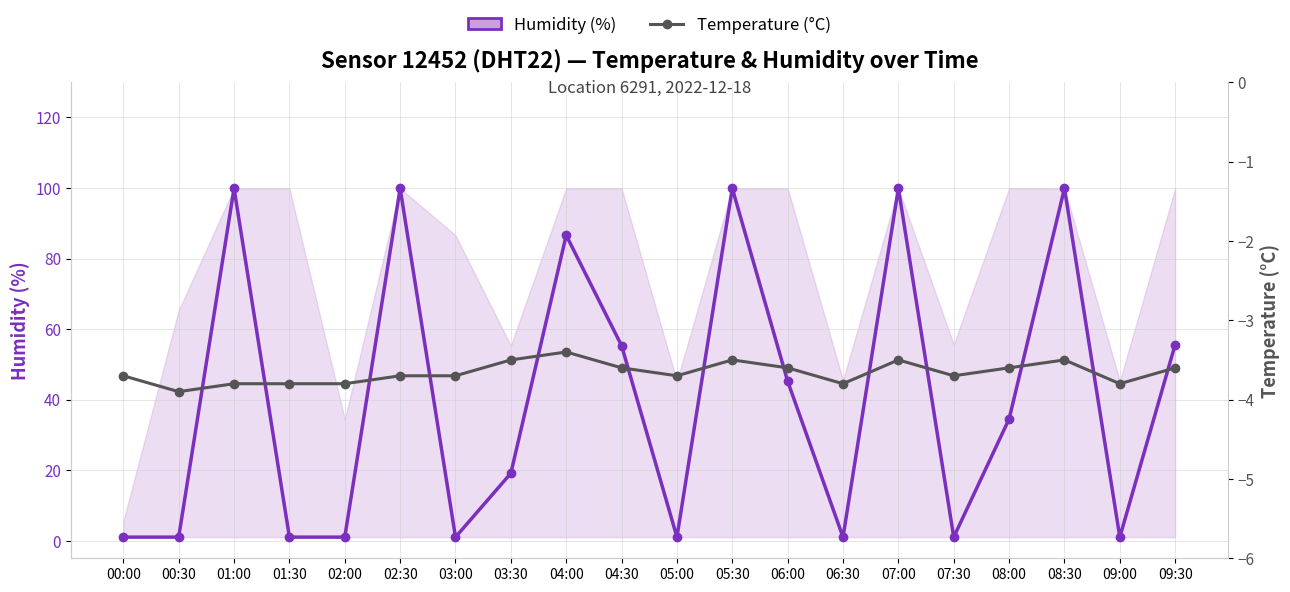

At which category is the sum across all series the highest?

05:30